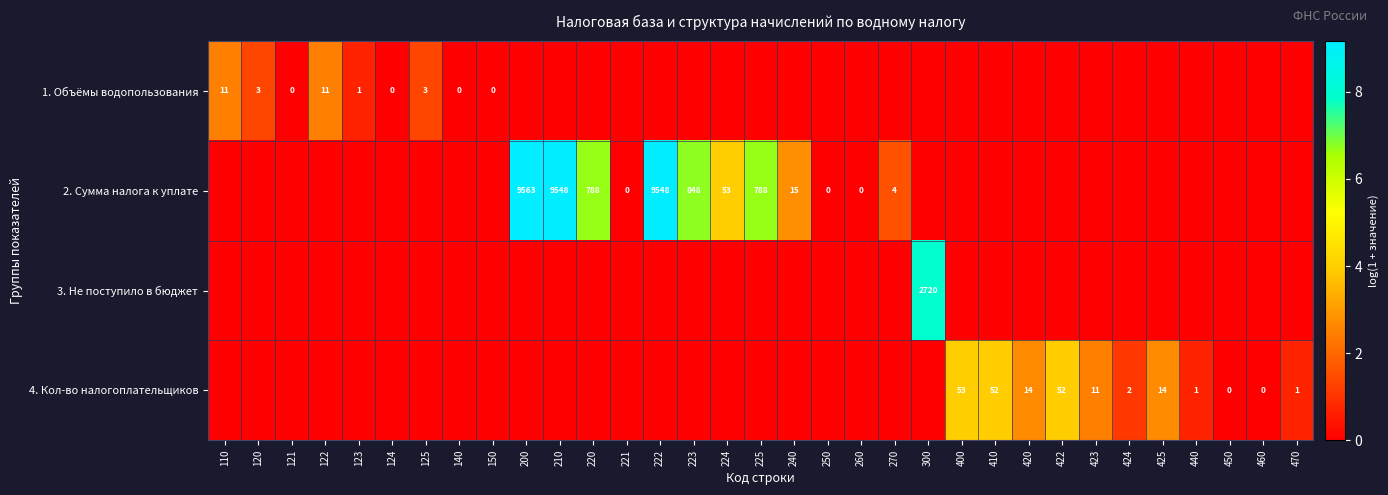

Which label corresponds to the largest value in the chart?

200